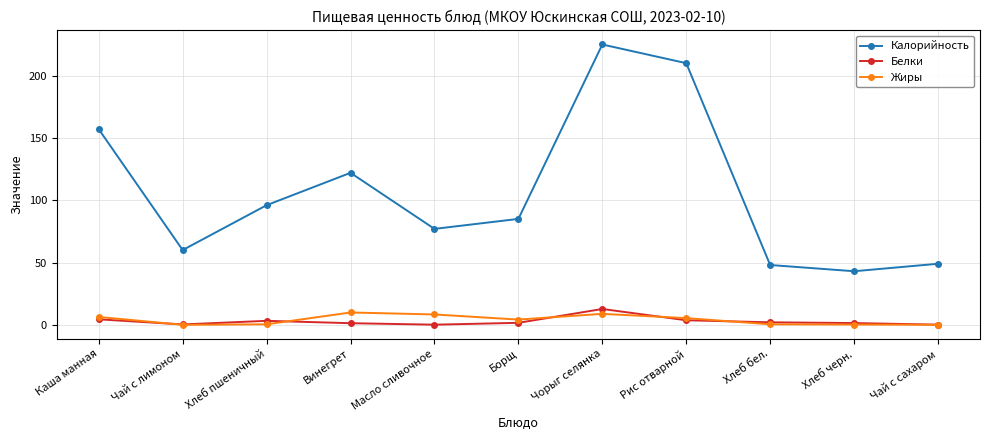

How many lines are shown in the chart?

3